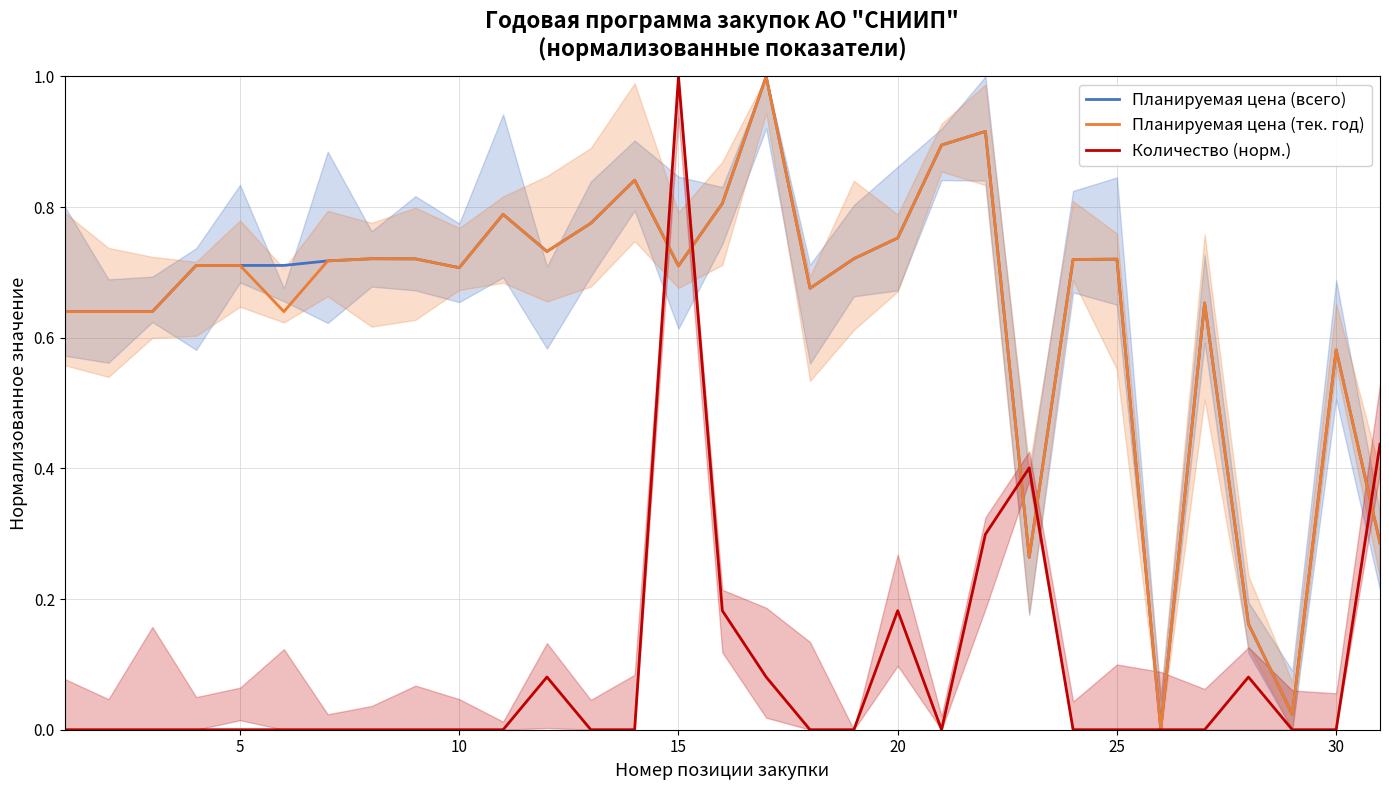

The Планируемая цена (тек. год) series shows 0.5 at 15. True or false?

False